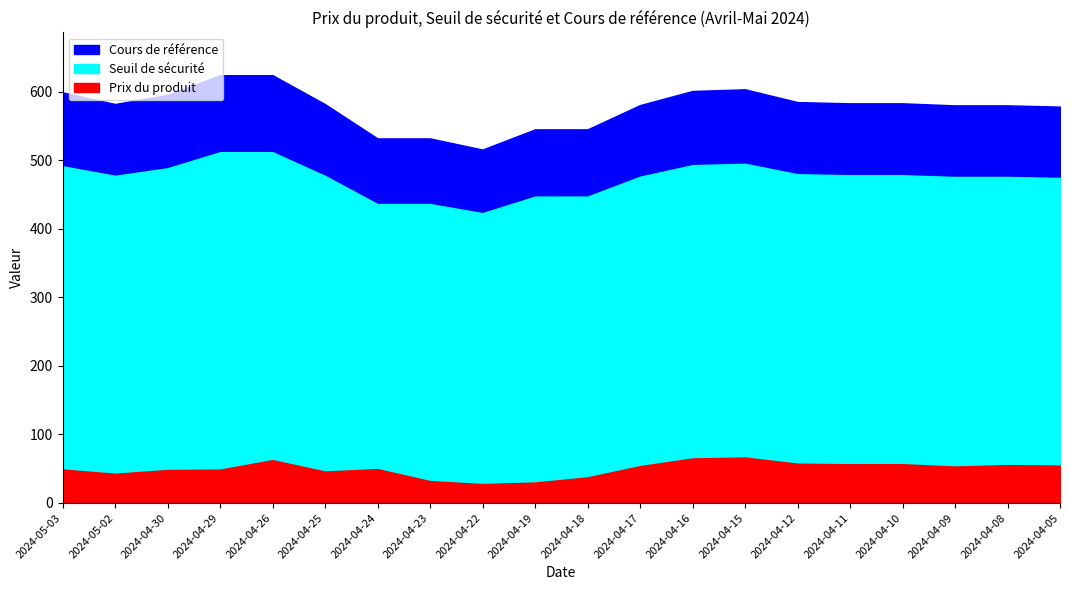

How many data points in Prix du produit are above 53?

10